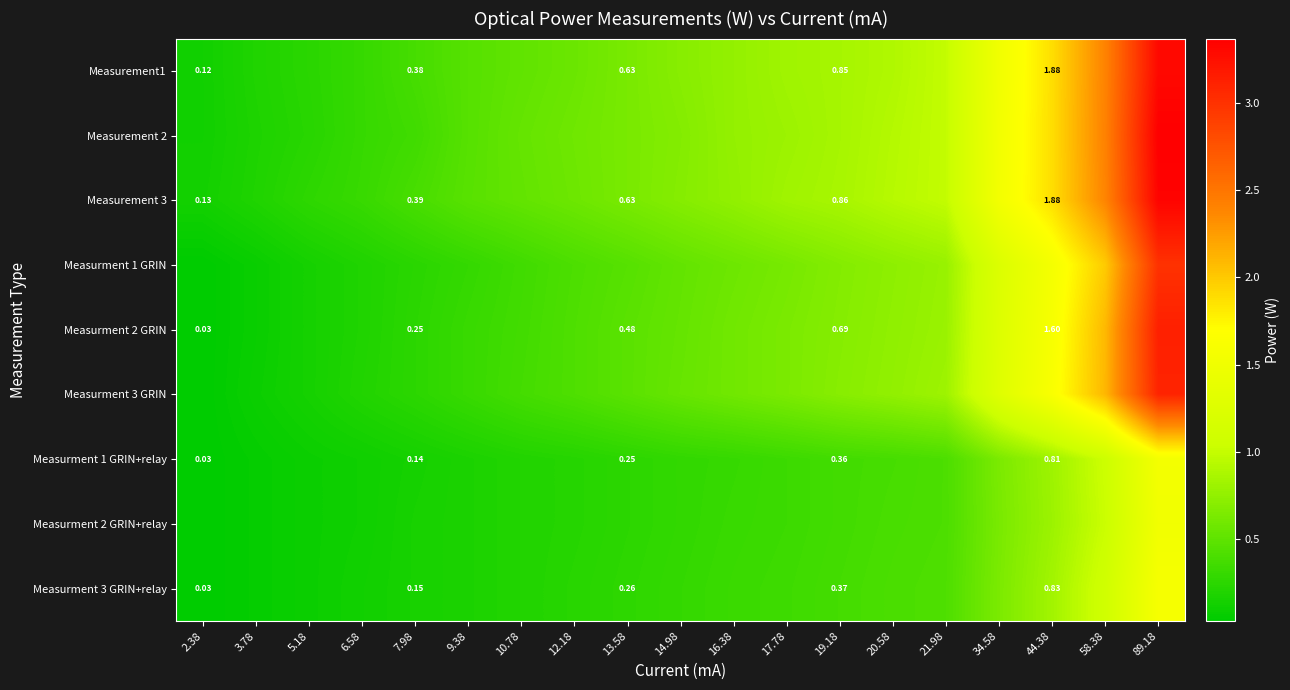

What value does the Measurment 3 GRIN+relay series have at 89.18?

1.6